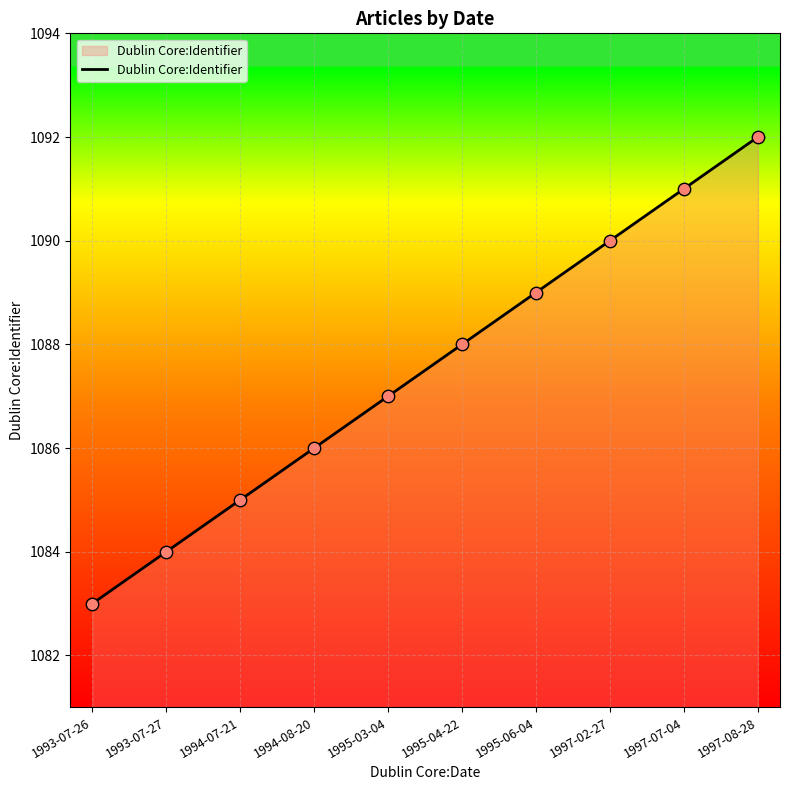

What is the change in value from 1993-07-26 to 1995-06-04?

+6